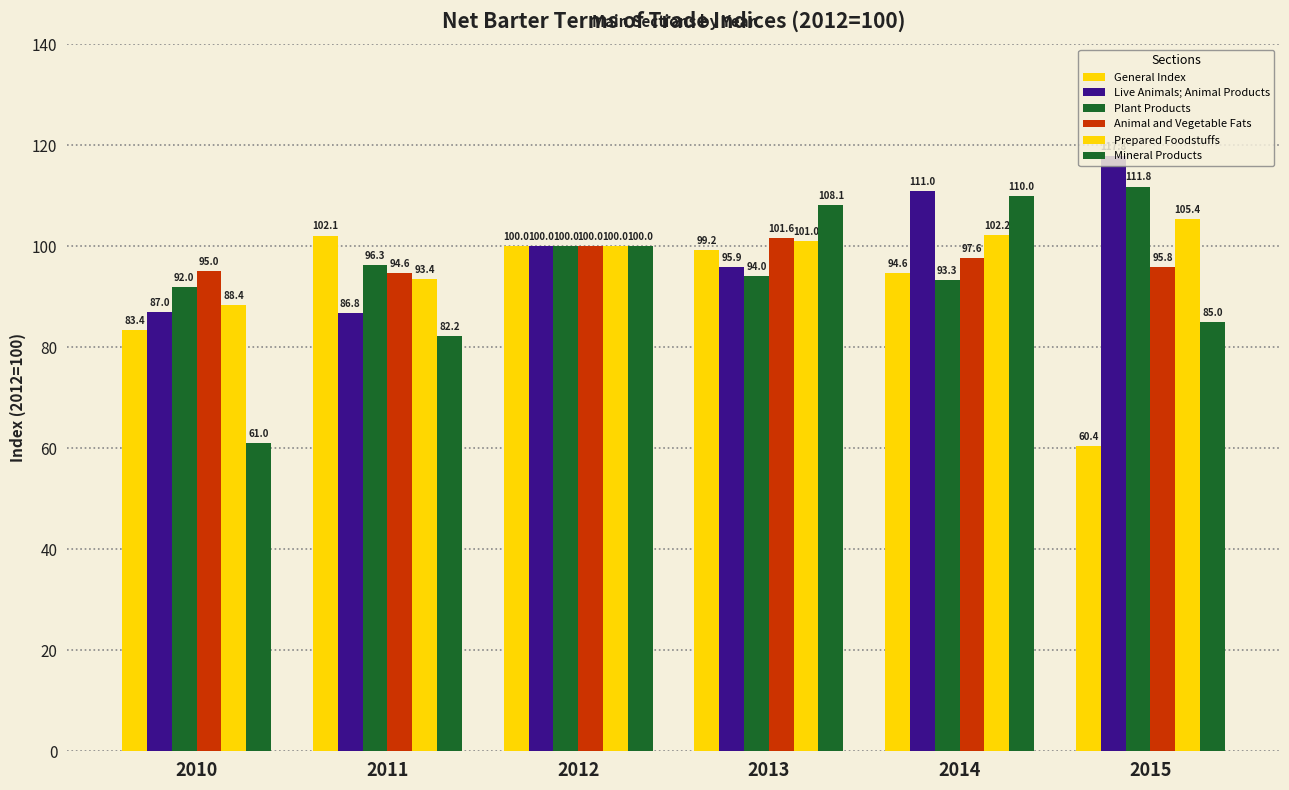

What is the spread (max minus min) of values at 2013?

14.1